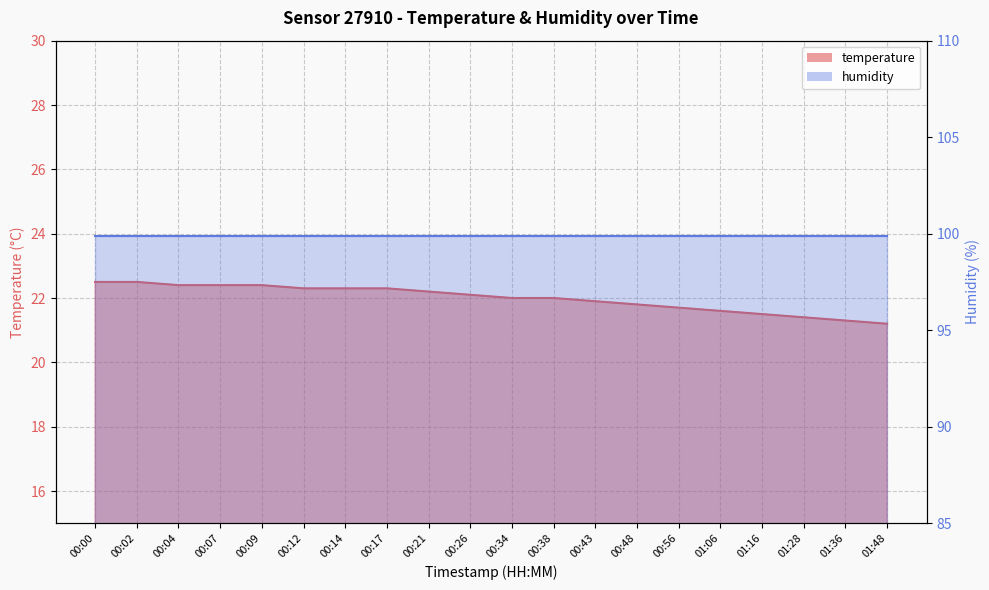

What is the average value?

22.0